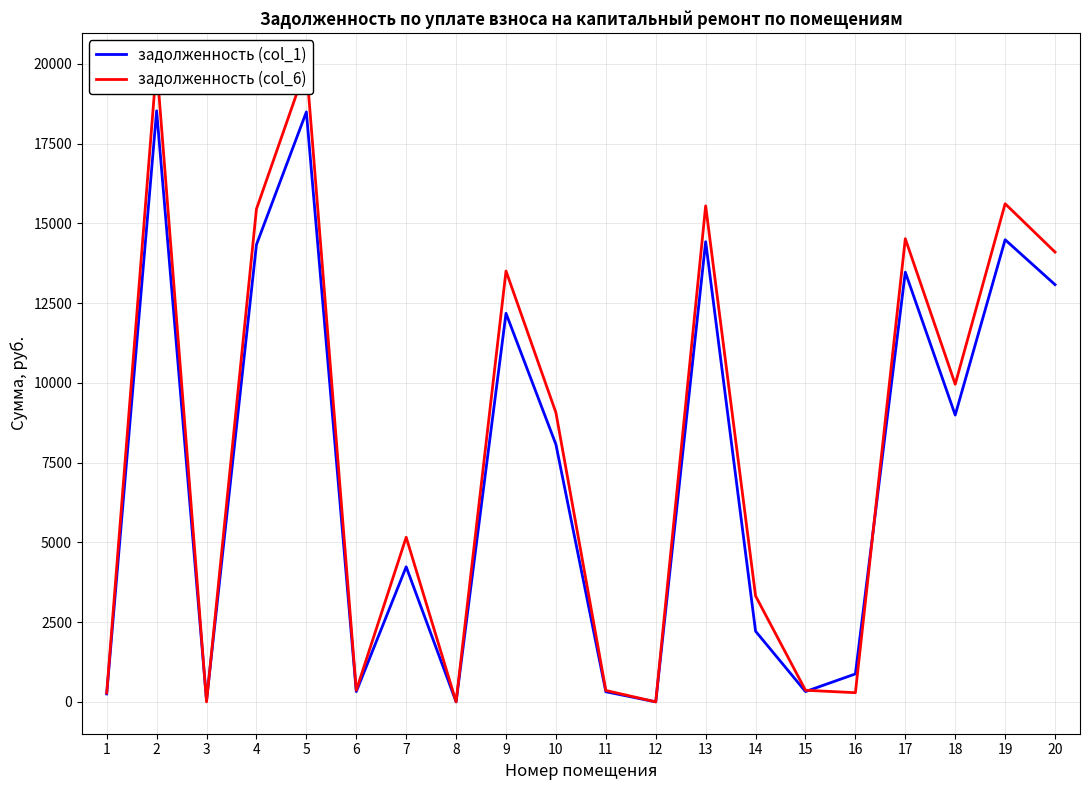

What is the average value of the задолженность (col_6) series?

7891.3